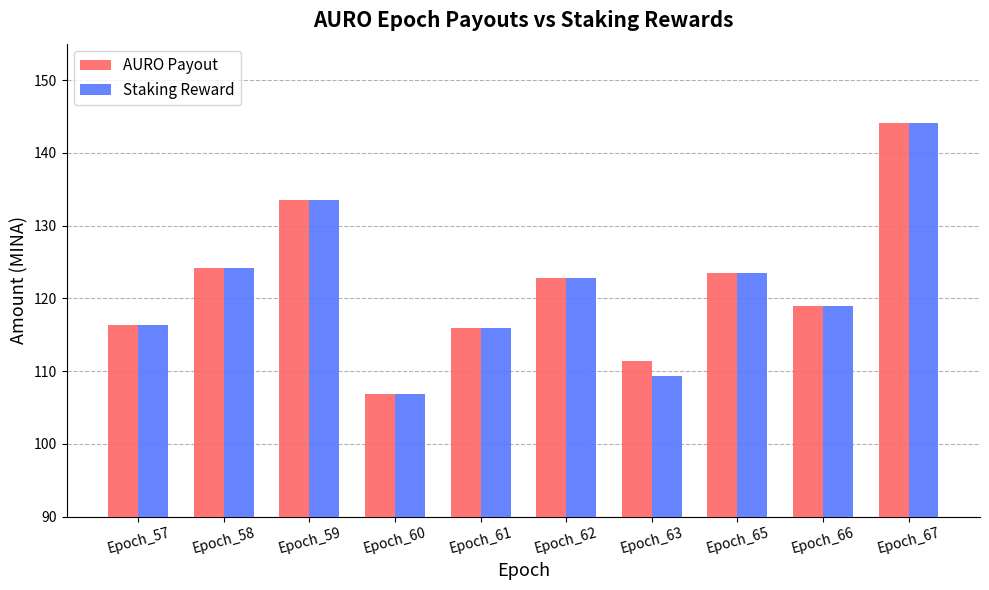

What is the greatest value displayed?

144.2